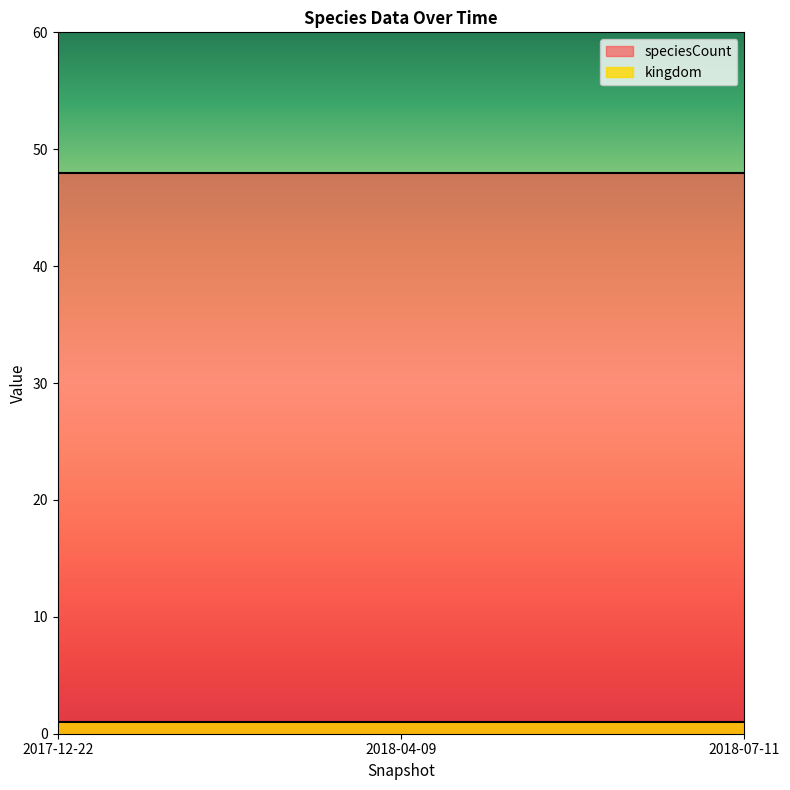

Which series has the largest total across all categories?

speciesCount